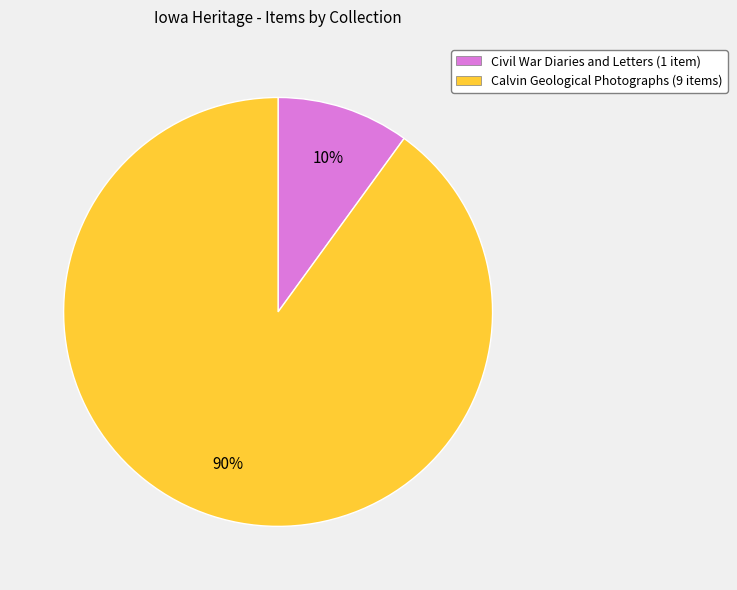

To the nearest percent, what portion does Calvin Geological Photographs (9 items) represent?

90%